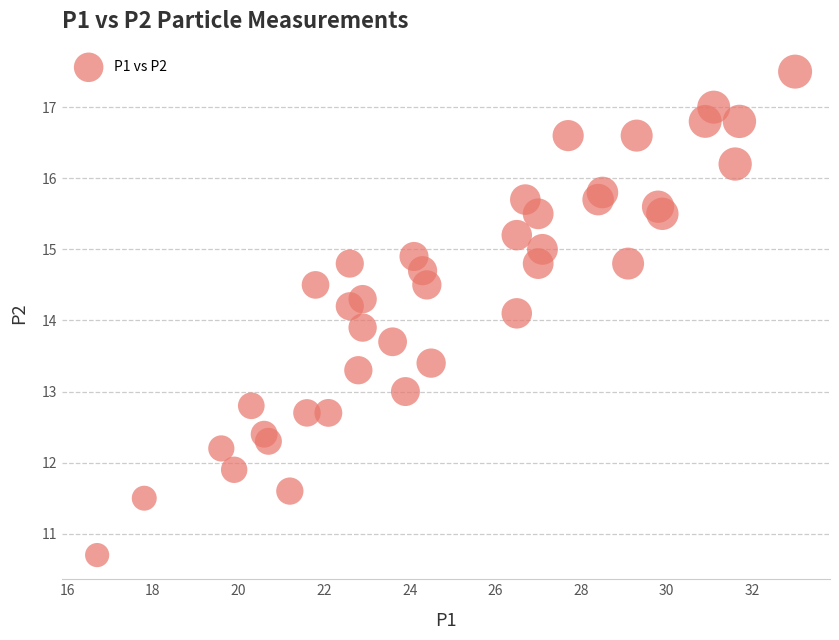

What is the range of Y values (max minus min)?

6.8